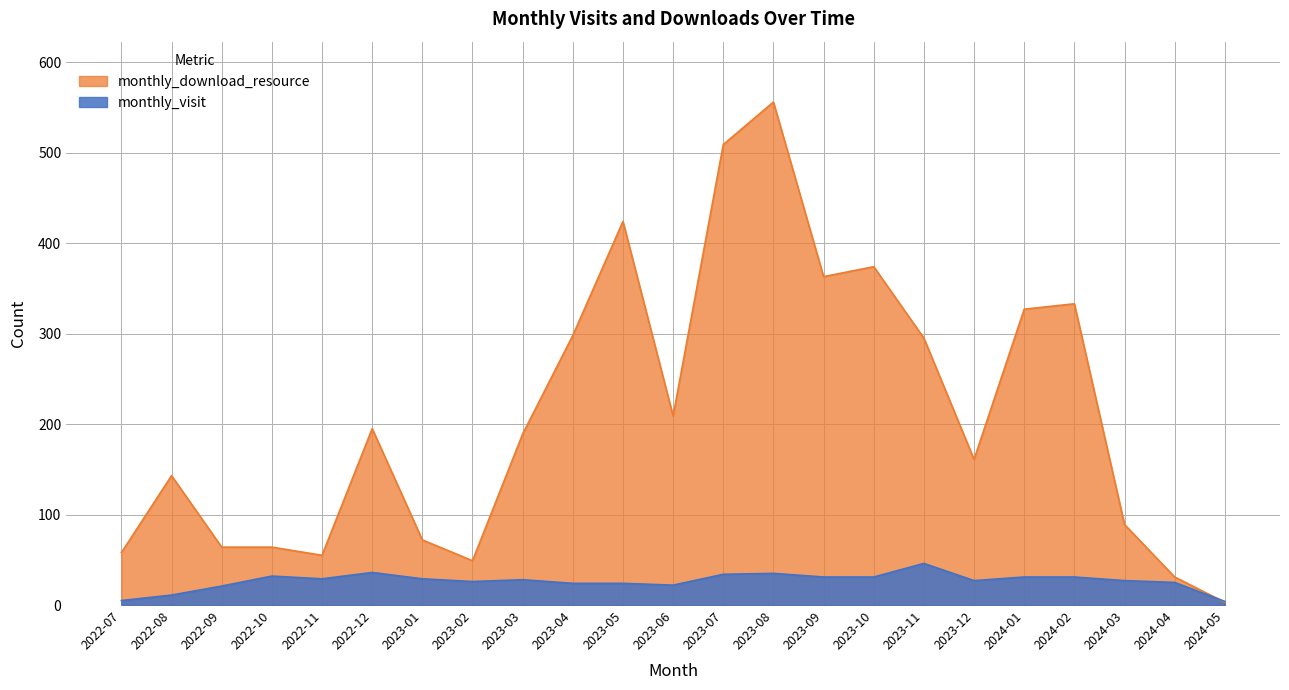

What is the value of the monthly_download_resource point at the 15th from the left?

363